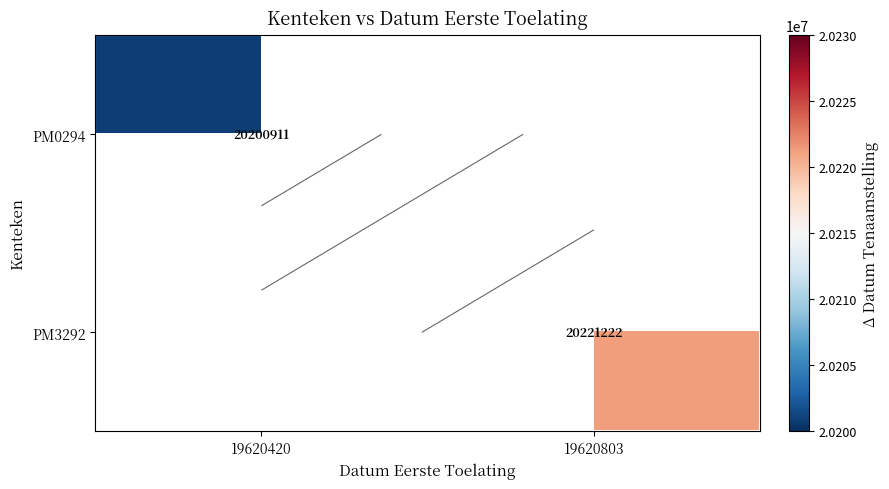

What is the smallest value displayed?

20200911.0